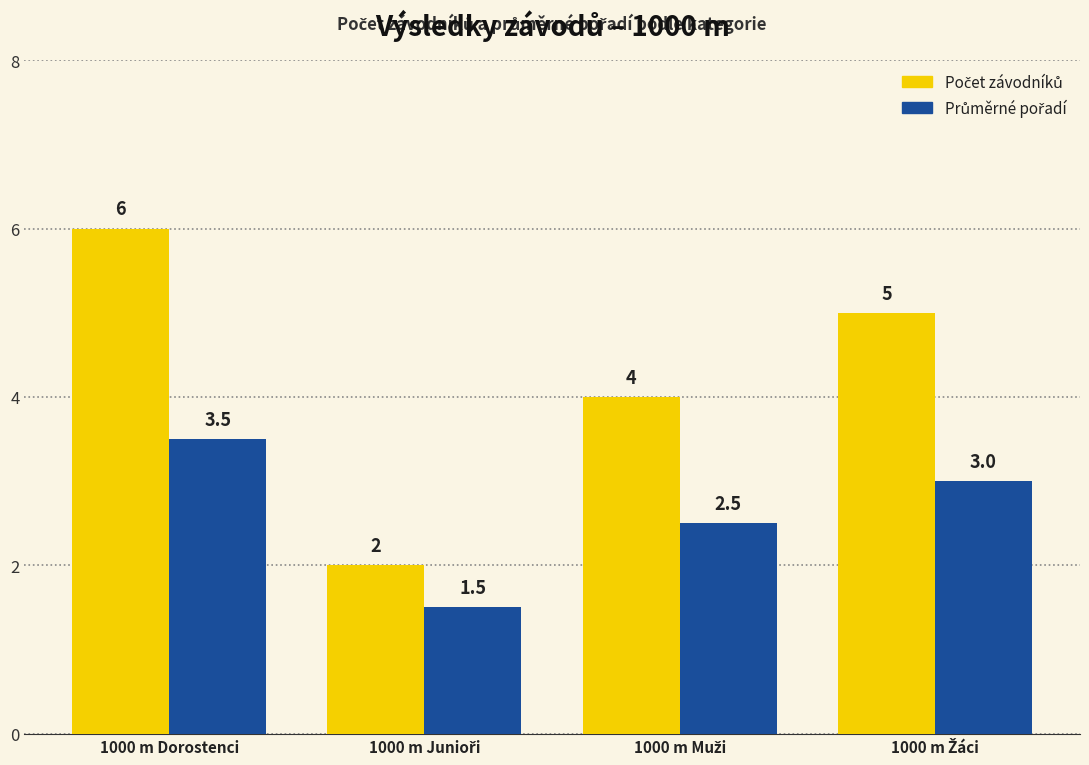

At which category is the sum across all series the highest?

1000 m Dorostenci